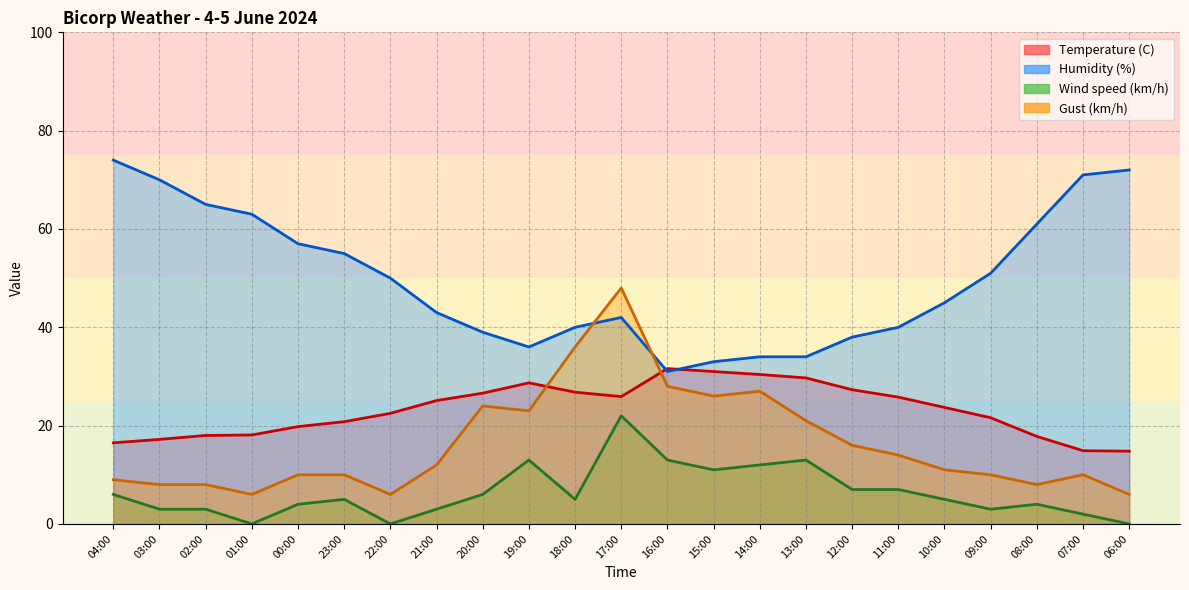

Reading right to left, list all the values displayed in this chart.

Temperature (C): 14.8	14.9	17.8	21.6	23.7	25.8	27.3	29.7	30.4	31.0	31.6	25.9	26.8	28.7	26.6	25.1	22.5	20.8	19.8	18.1	18.0	17.2	16.5
Humidity (%): 72.0	71.0	61.0	51.0	45.0	40.0	38.0	34.0	34.0	33.0	31.0	42.0	40.0	36.0	39.0	43.0	50.0	55.0	57.0	63.0	65.0	70.0	74.0
Wind speed (km/h): 0.0	2.0	4.0	3.0	5.0	7.0	7.0	13.0	12.0	11.0	13.0	22.0	5.0	13.0	6.0	3.0	0.0	5.0	4.0	0.0	3.0	3.0	6.0
Gust (km/h): 6.0	10.0	8.0	10.0	11.0	14.0	16.0	21.0	27.0	26.0	28.0	48.0	36.0	23.0	24.0	12.0	6.0	10.0	10.0	6.0	8.0	8.0	9.0